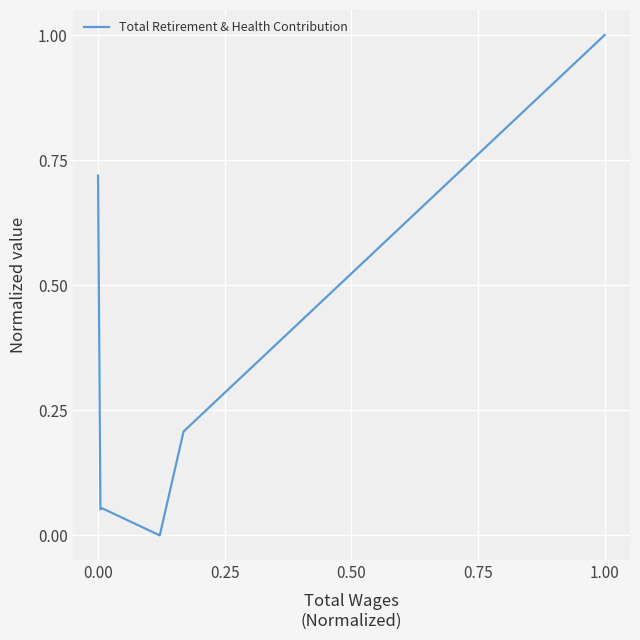

What is the difference between the maximum and minimum values?

1.0